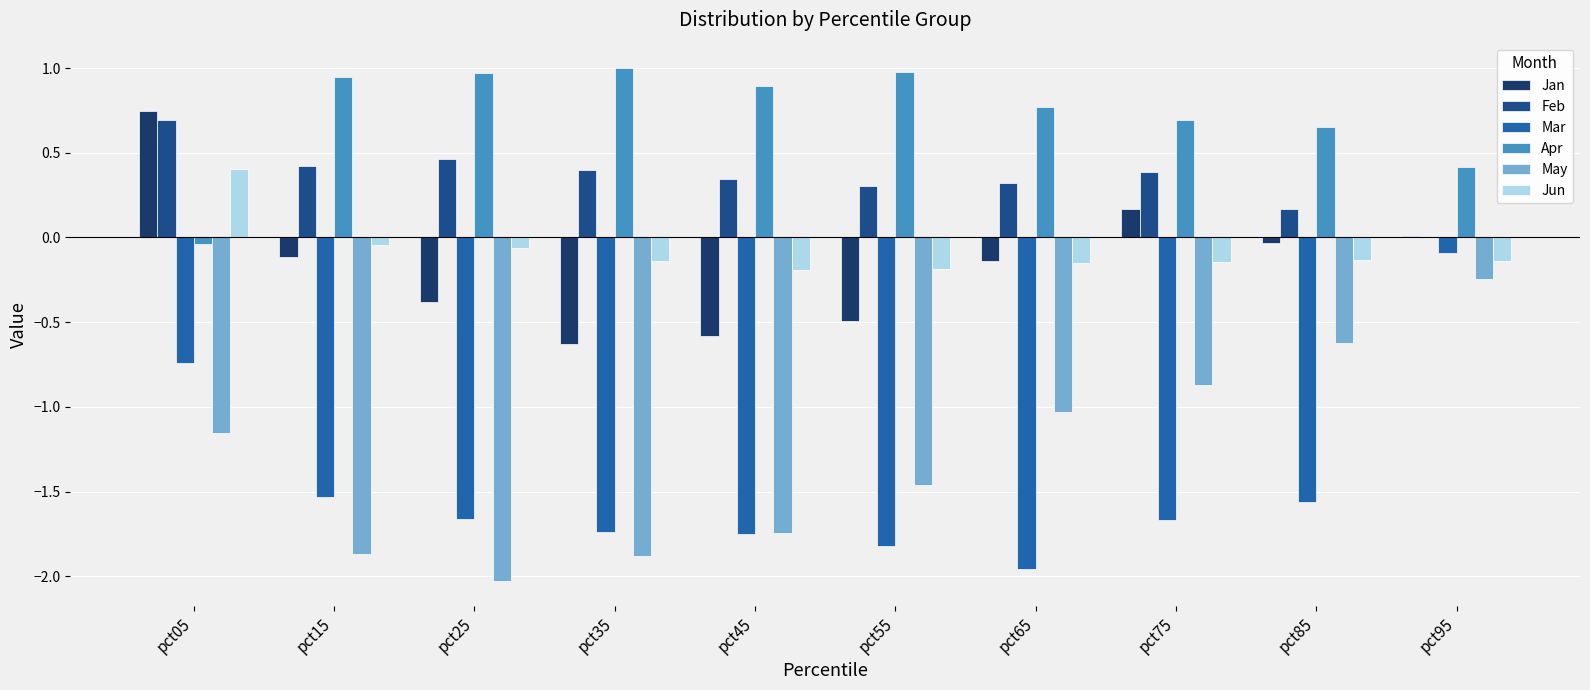

What are all the series names shown in the legend?

Jan, Feb, Mar, Apr, May, Jun